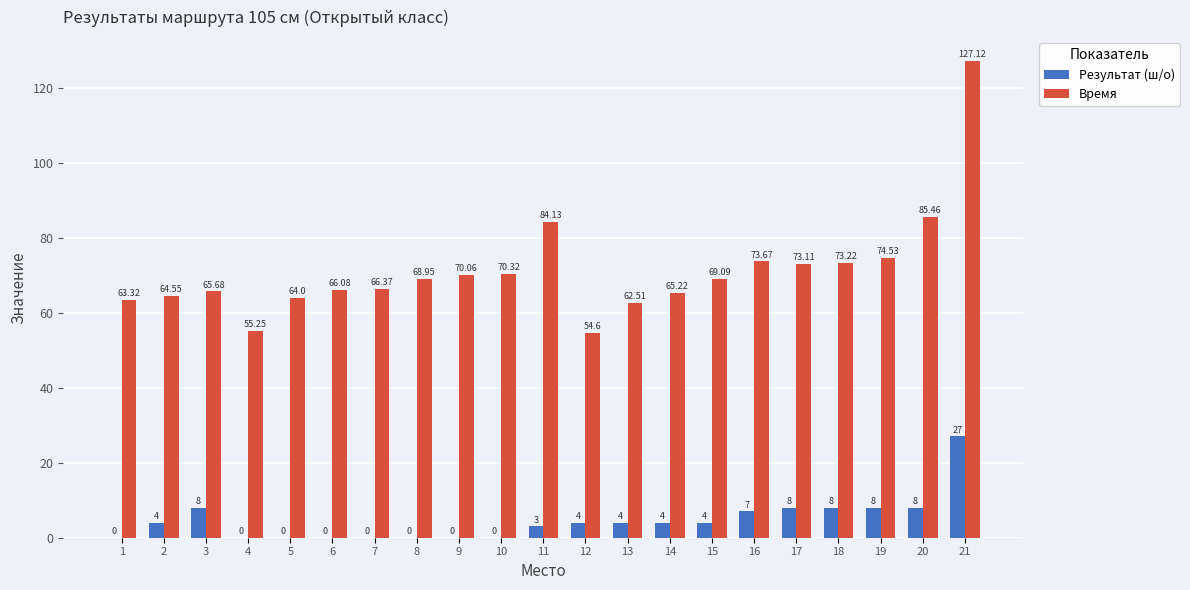

At which category is the sum across all series the highest?

21